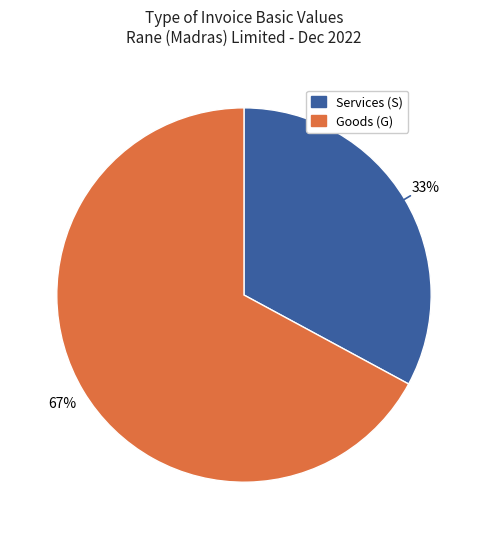

To the nearest percent, what is the average slice percentage?

50%